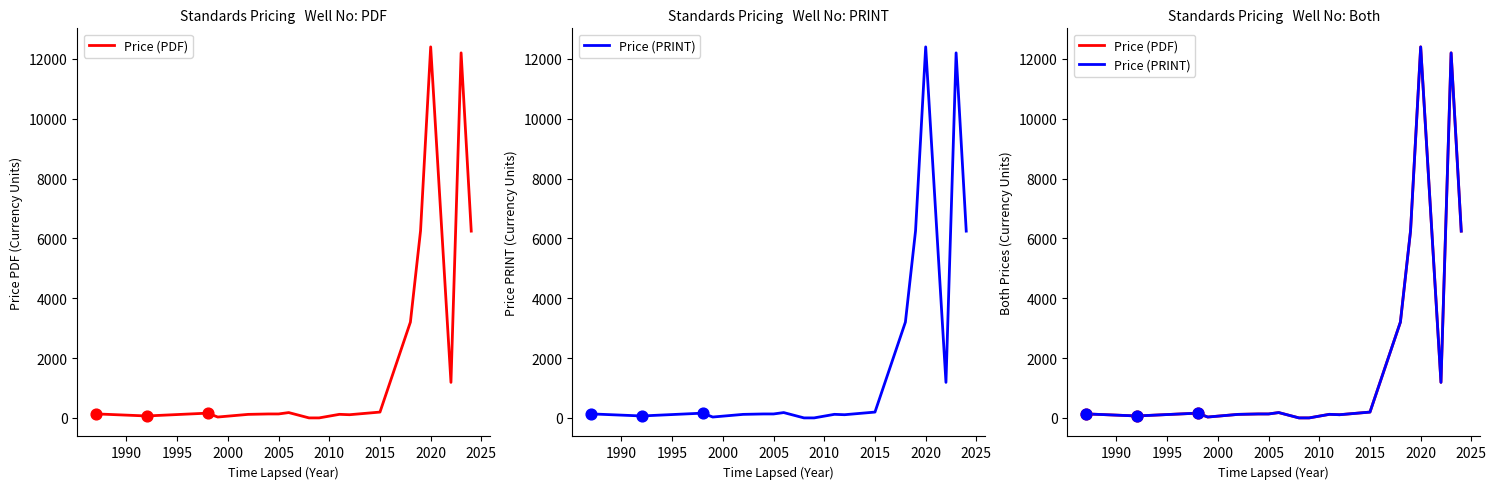

Which series has the largest Y range (max minus min)?

Price (PDF)